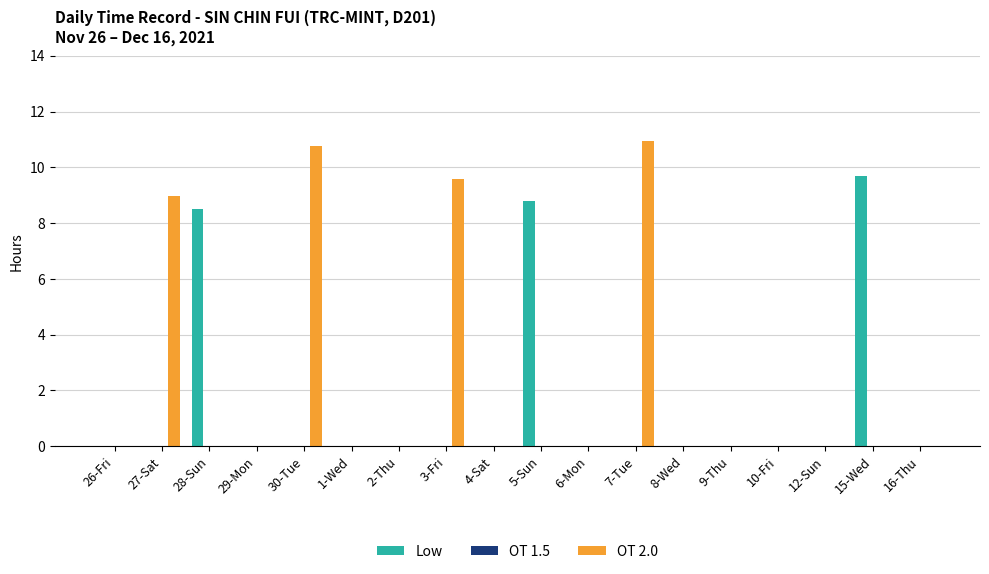

True or false: Low has a value of 13.4 at 15-Wed.

False